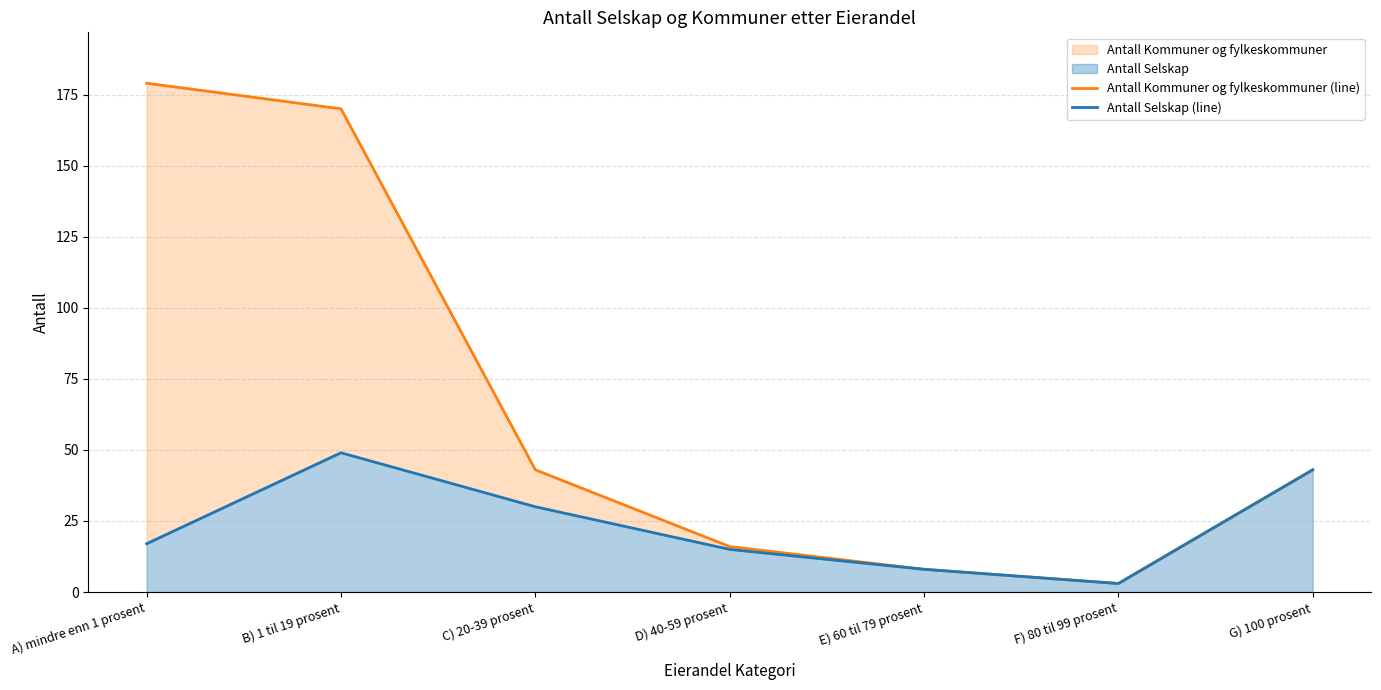

The value of Antall Kommuner og fylkeskommuner (line) at C) 20-39 prosent is 43. True or false?

True